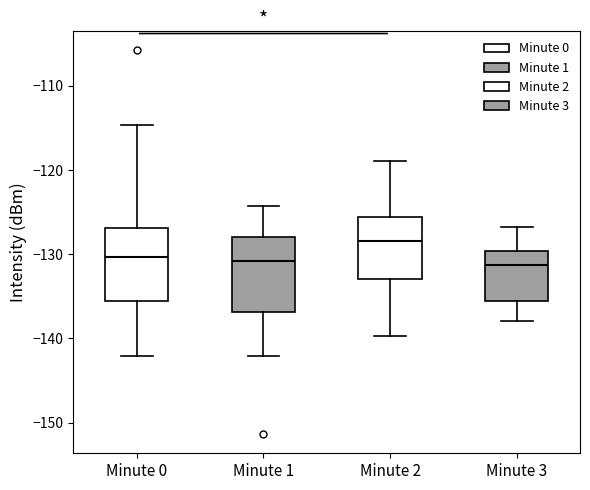

Reading left to right, read every box against the y-axis: the position of its median line, the range the box covers, and the ends of its whiskers. The values are not printed on the chart, so give them approximately, as read against the axis.

Minute 0: median -130, box -136 to -127, whiskers -142 to -115
Minute 1: median -131, box -137 to -128, whiskers -142 to -124
Minute 2: median -128, box -133 to -126, whiskers -140 to -119
Minute 3: median -131, box -136 to -130, whiskers -138 to -127